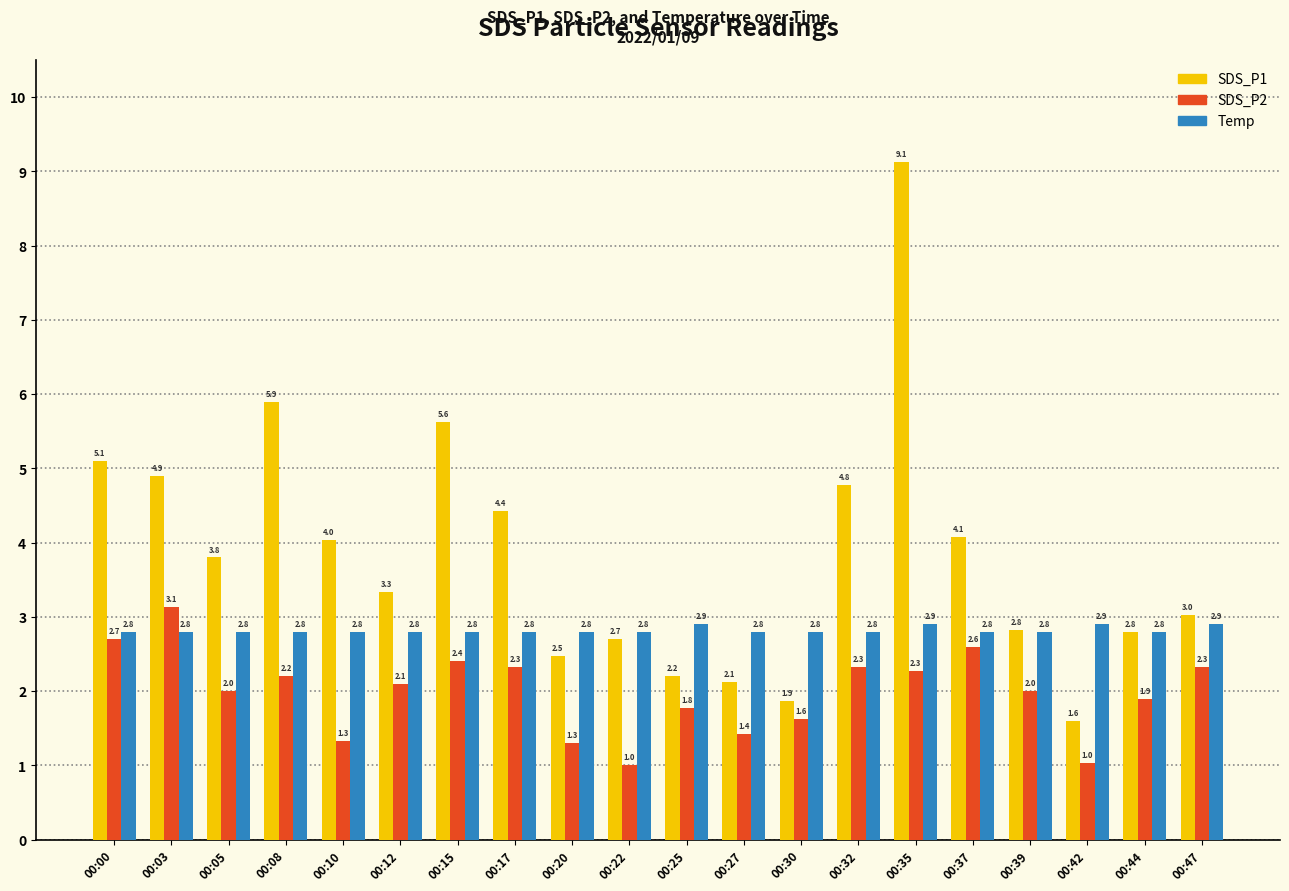

Which series has the largest total across all categories?

SDS_P1